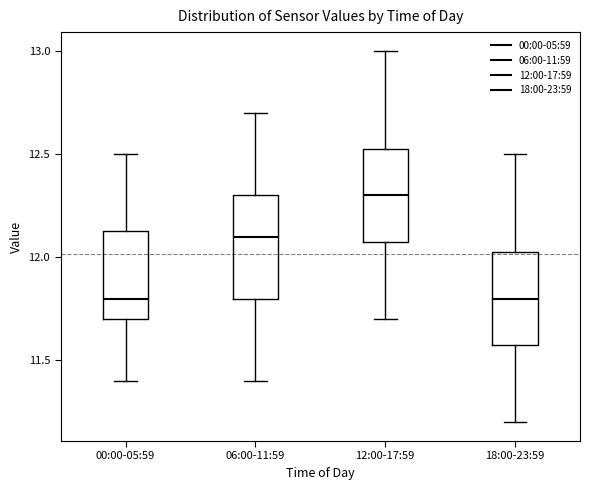

Reading left to right, transcribe this box plot: for each box, give where its median line is, the range the box spans, and where its two whiskers end, as read against the y-axis. The values are not printed on the chart, so give them approximately, as read against the axis.

00:00-05:59: median 11.80, box 11.70 to 12.15, whiskers 11.40 to 12.50
06:00-11:59: median 12.10, box 11.80 to 12.30, whiskers 11.40 to 12.70
12:00-17:59: median 12.30, box 12.10 to 12.55, whiskers 11.70 to 13.00
18:00-23:59: median 11.80, box 11.60 to 12.05, whiskers 11.20 to 12.50